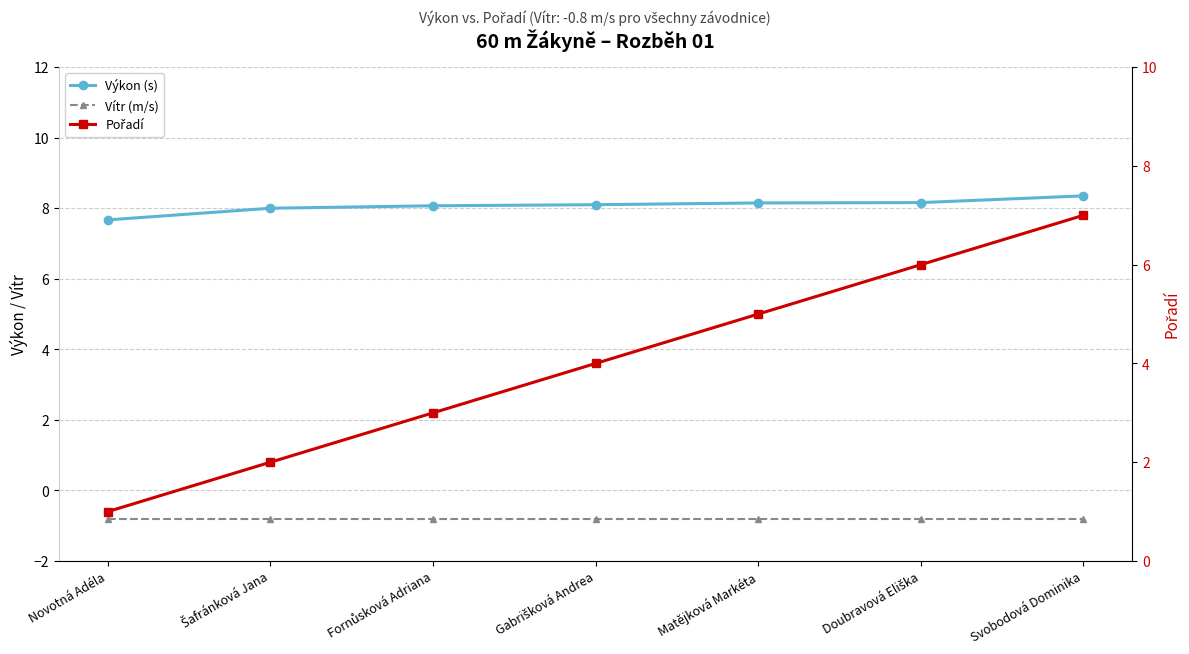

Read the Pořadí value at Fornůsková Adriana.

3.0